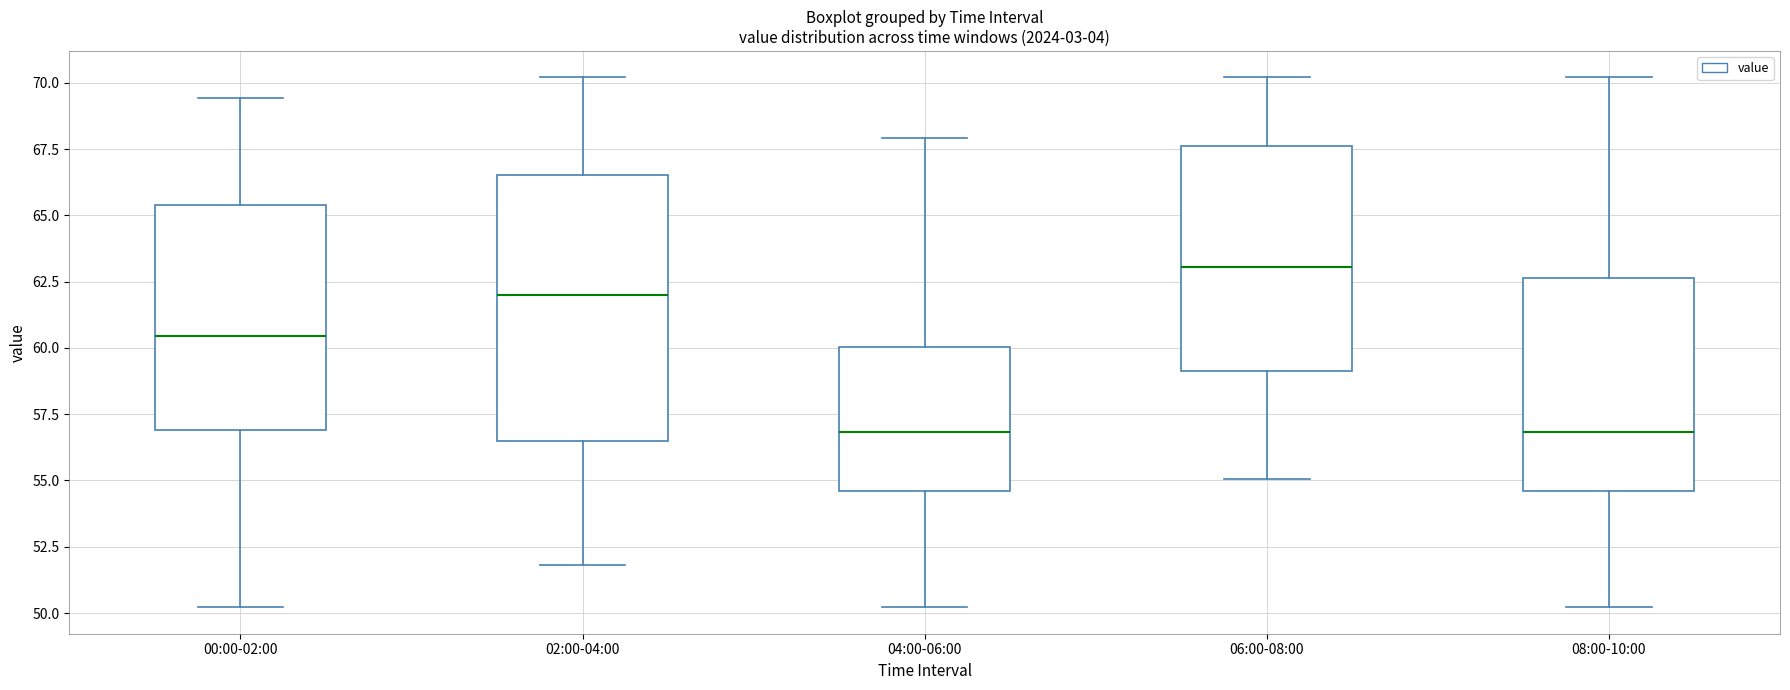

Reading left to right, transcribe this box plot: for each box, give where its median line is, the range the box spans, and where its two whiskers end, as read against the y-axis. The values are not printed on the chart, so give them approximately, as read against the axis.

00:00-02:00: median 60.5, box 57.0 to 65.5, whiskers 50.0 to 69.5
02:00-04:00: median 62.0, box 56.5 to 66.5, whiskers 52.0 to 70.0
04:00-06:00: median 57.0, box 54.5 to 60.0, whiskers 50.0 to 68.0
06:00-08:00: median 63.0, box 59.0 to 67.5, whiskers 55.0 to 70.0
08:00-10:00: median 57.0, box 54.5 to 62.5, whiskers 50.0 to 70.0